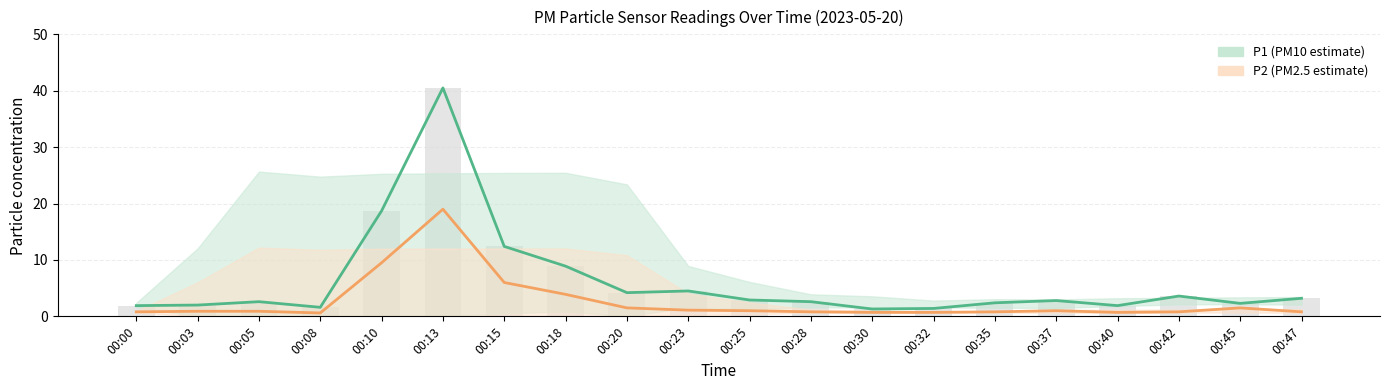

Which series has the largest total across all categories?

P1